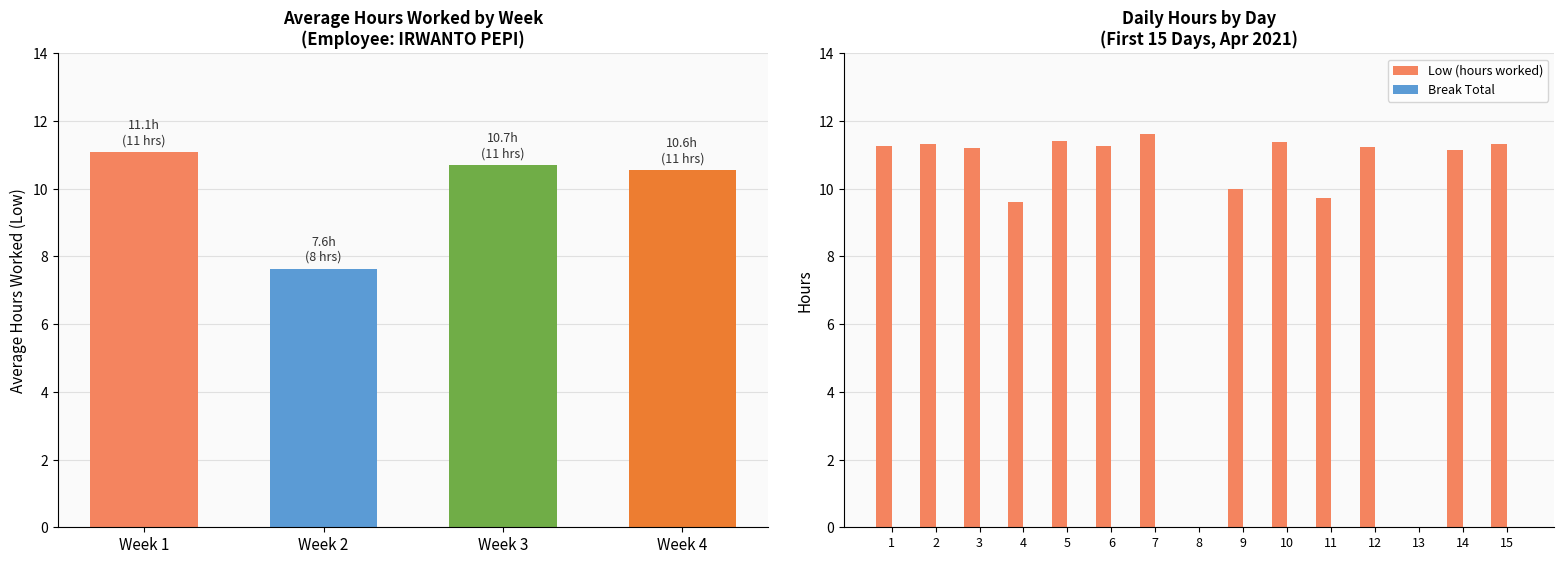

Is it true that Low (hours worked) equals 20.0 at 5?

False